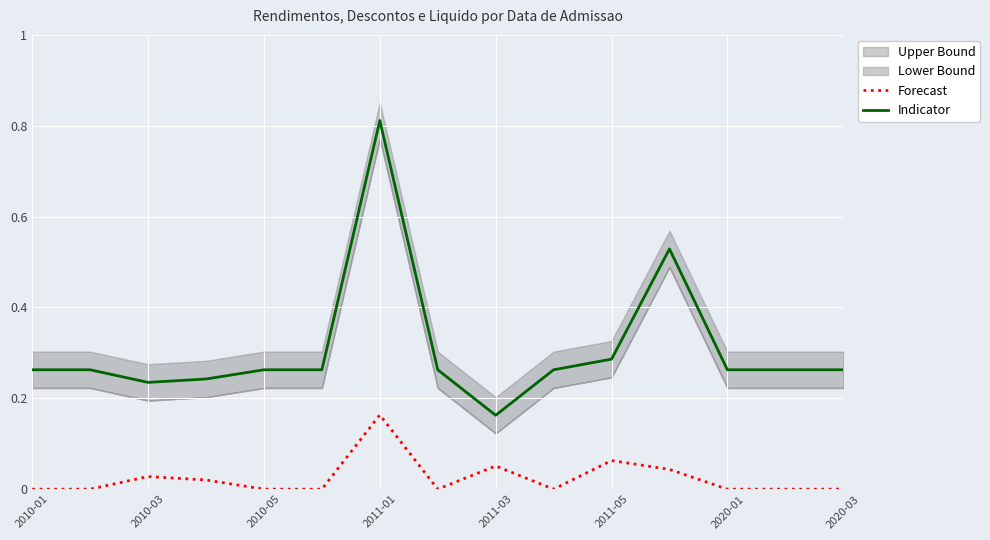

What is the value of the Indicator point at the 4th from the left?

0.2